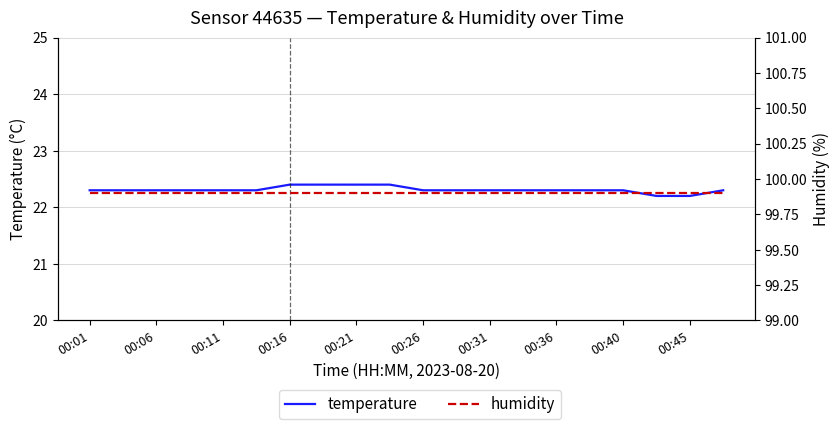

List the series in order of their peak value, highest first.

humidity, temperature